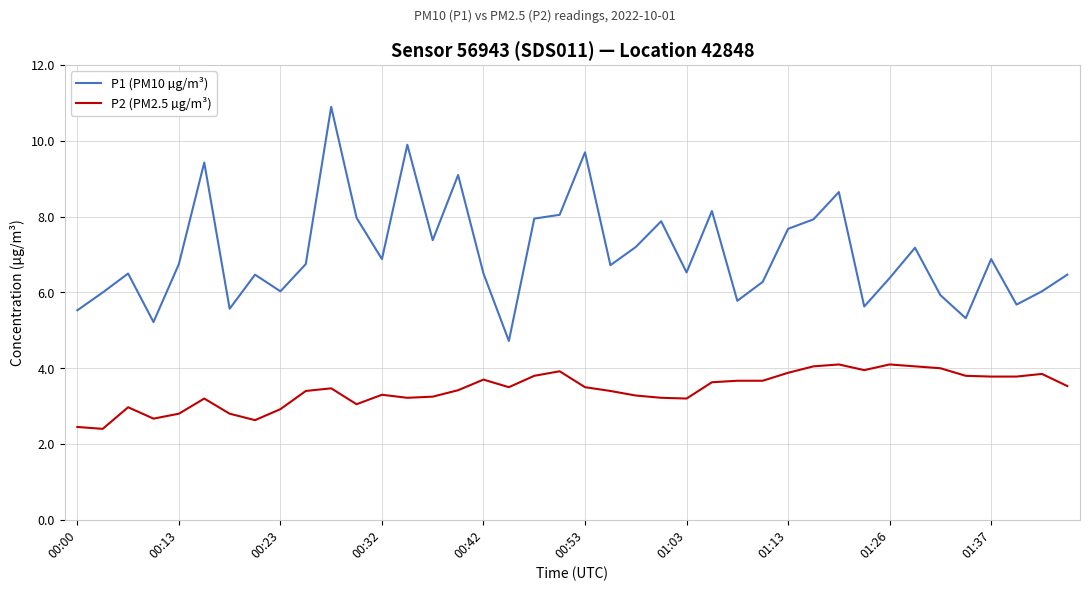

True or false: P1 (PM10 µg/m³) and P2 (PM2.5 µg/m³) cross at least once.

False